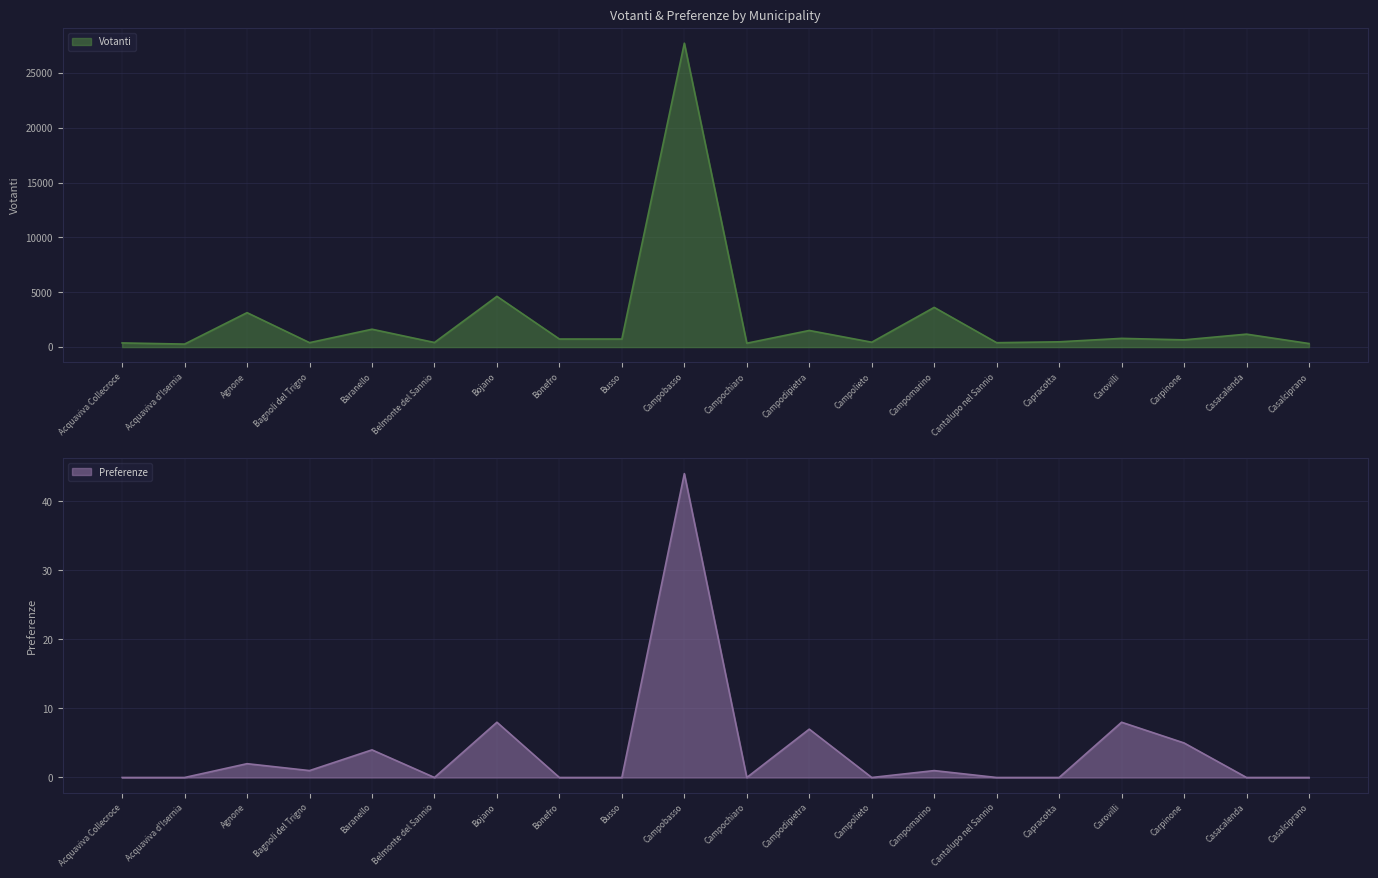

Where is the first local minimum for Votanti?

Acquaviva d'Isernia